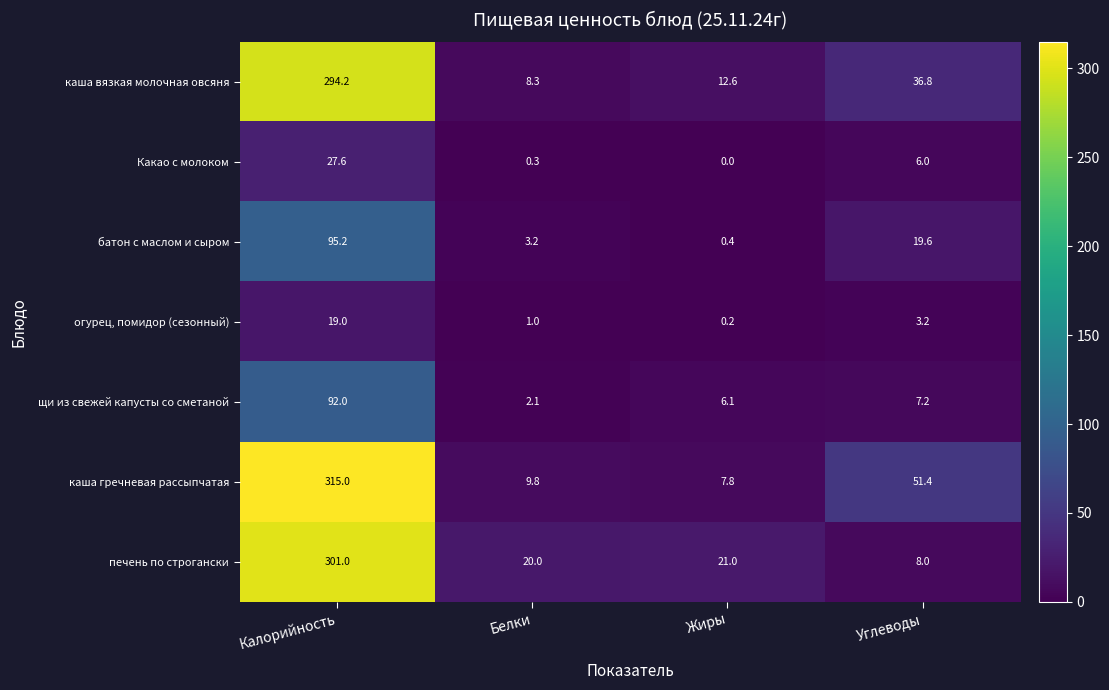

How many categories are shown in the chart?

4